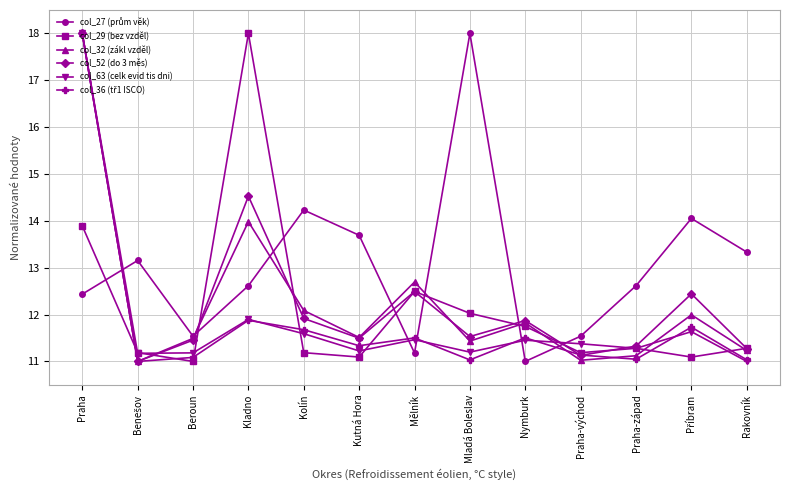

What is the label of the 7th point from the left?

Mělník